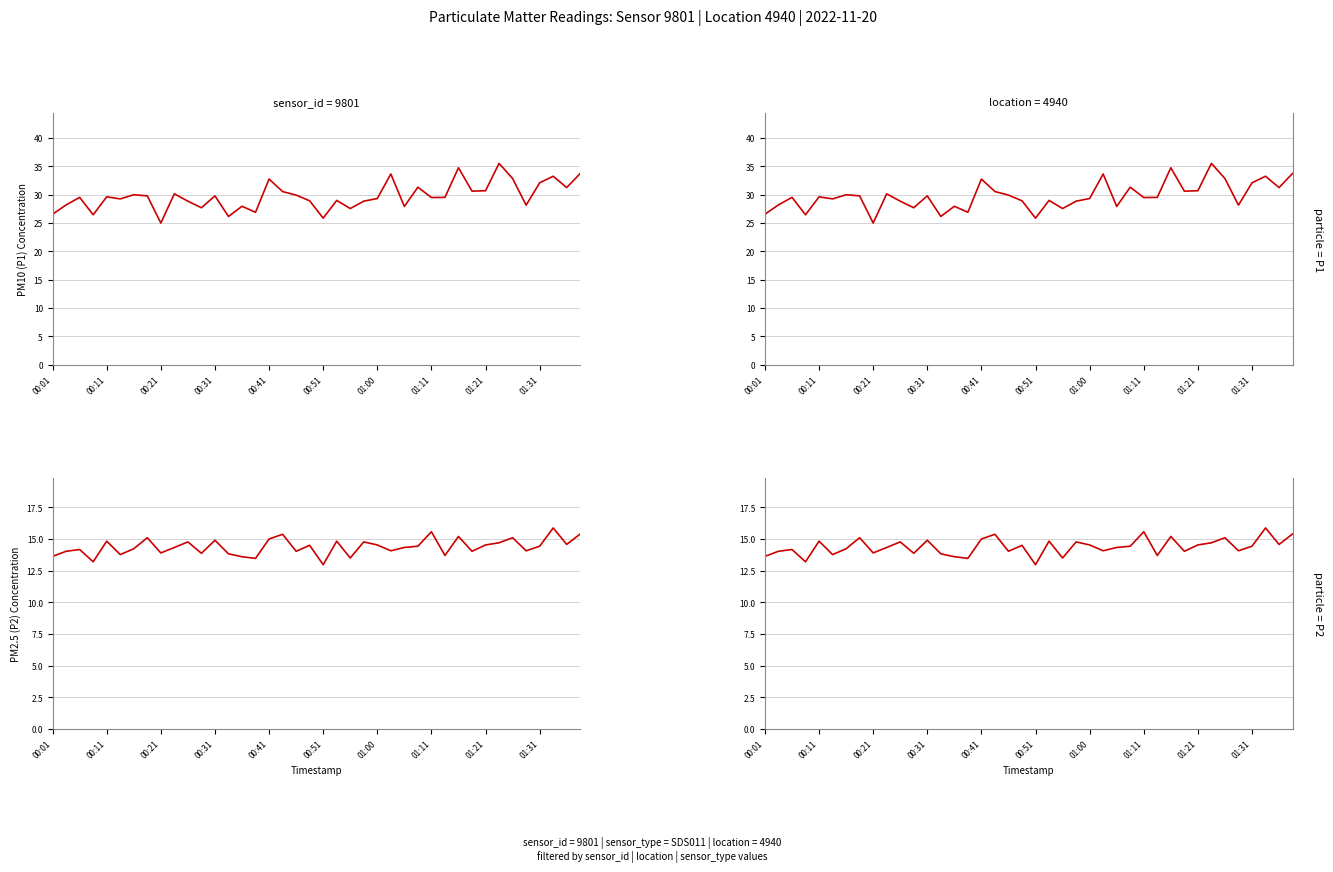

Reading left to right, transcribe all the data shown in this chart.

P1: 26.5	28.2	29.5	26.4	29.6	29.2	30.0	29.8	25.0	30.1	28.8	27.7	29.8	26.1	27.9	26.9	32.7	30.5	29.9	28.9	25.8	29.0	27.5	28.8	29.3	33.6	27.9	31.3	29.5	29.5	34.7	30.6	30.7	35.5	32.8	28.1	32.1	33.2	31.2	33.7
P2: 13.6	14.0	14.2	13.2	14.8	13.8	14.2	15.1	13.9	14.3	14.8	13.9	14.9	13.8	13.6	13.5	15.0	15.4	14.0	14.5	13.0	14.8	13.5	14.8	14.5	14.1	14.3	14.4	15.6	13.7	15.2	14.0	14.5	14.7	15.1	14.1	14.4	15.9	14.6	15.4